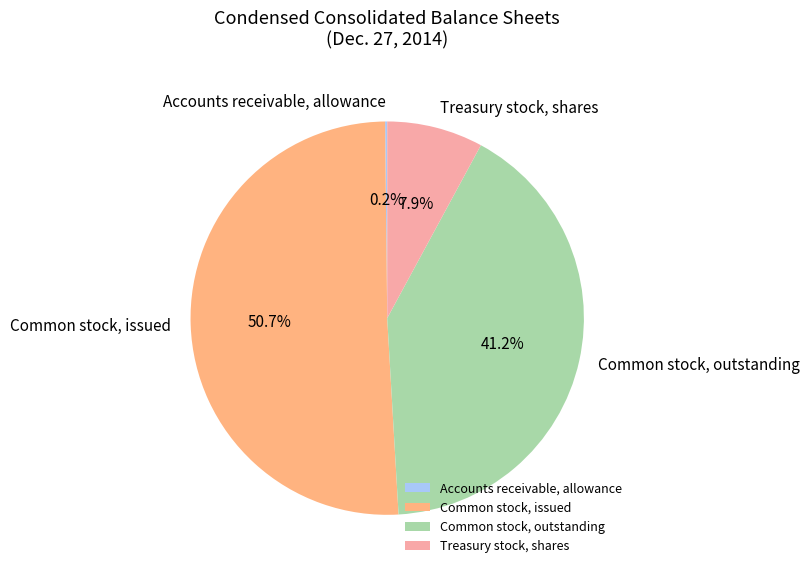

Between Common stock, outstanding and Common stock, issued, which is larger?

Common stock, issued